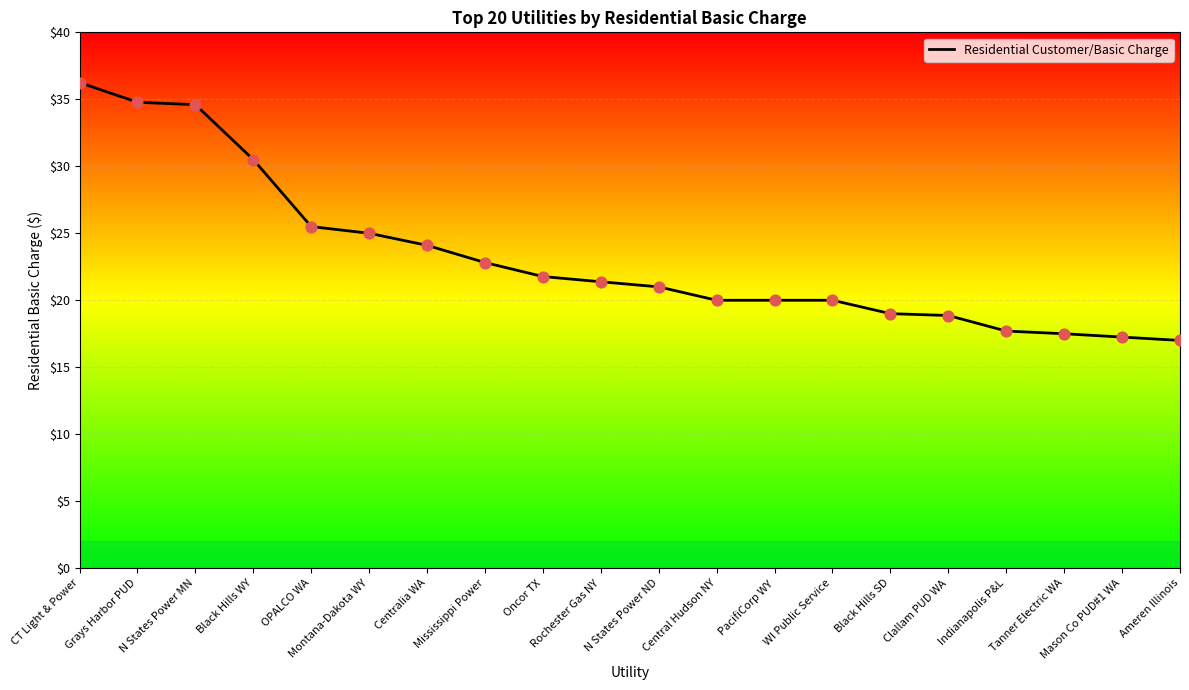

Approximately how many times larger is the value at OPALCO WA compared to Ameren Illinois?

1.5